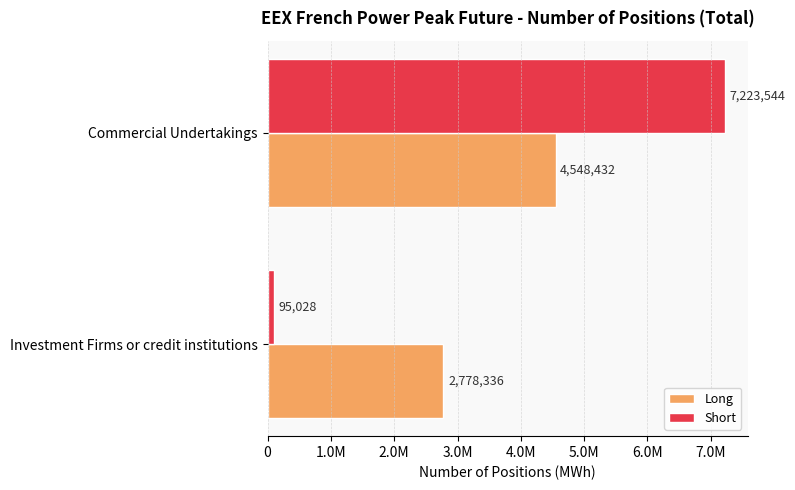

Reading left to right, extract all data points from this chart.

Long: 2778336	4548432
Short: 95028	7223544